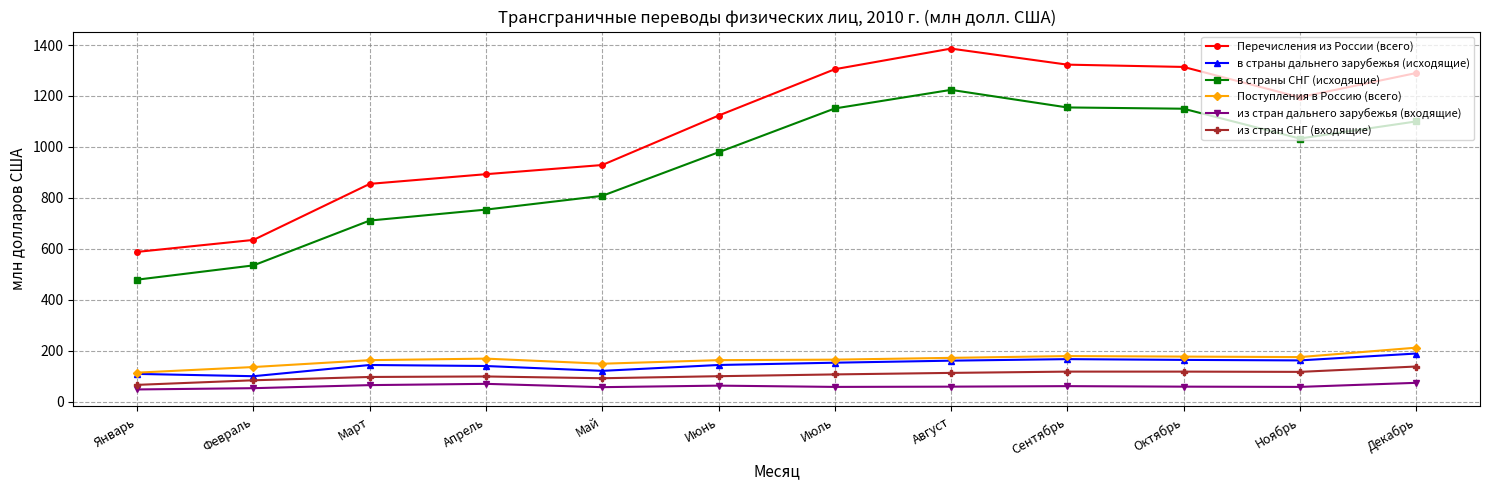

What is the value of the из стран дальнего зарубежья (входящие) point at the 11th from the left?

58